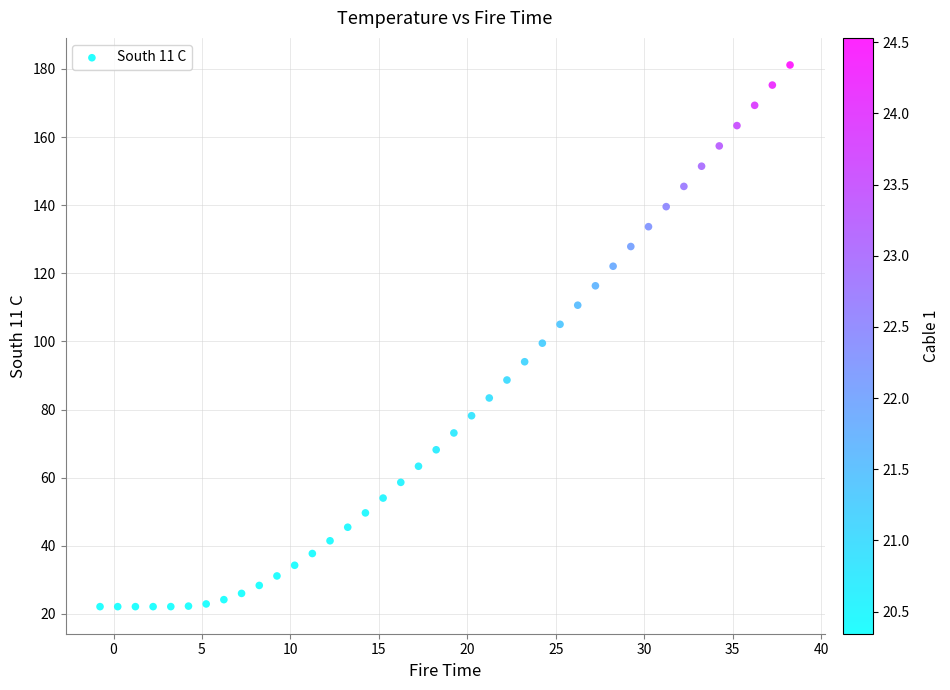

What is the range of X values (max minus min)?

39.0